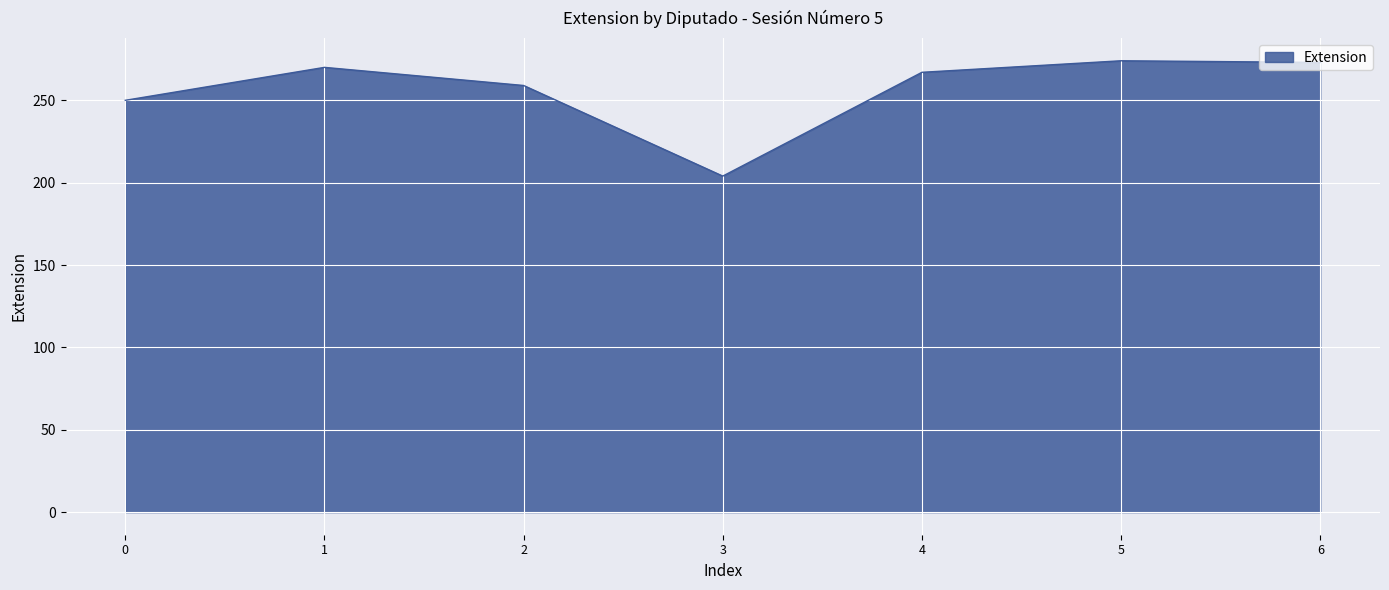

Approximately how many times larger is the value at 3 compared to 6?

0.7